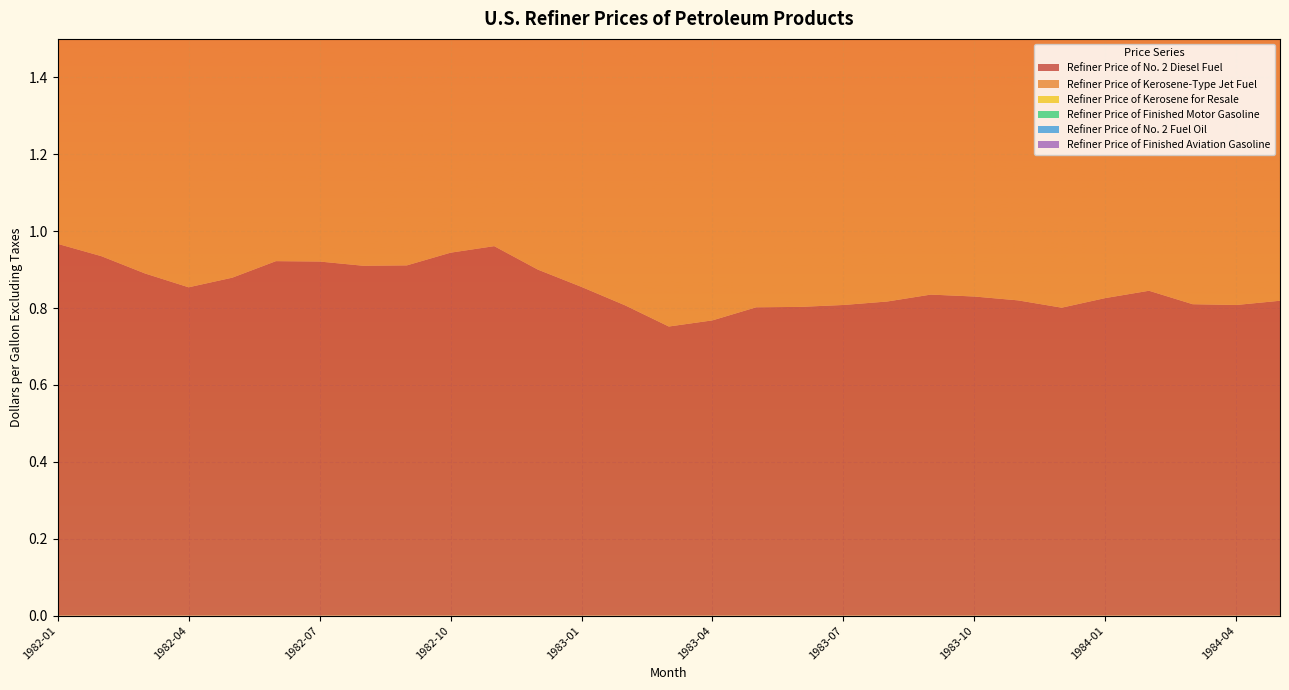

Reading right to left, extract all data points from this chart.

Refiner Price of No. 2 Diesel Fuel: 0.8	0.8	0.8	0.8	0.8	0.8	0.8	0.8	0.8	0.8	0.8	0.8	0.8	0.8	0.8	0.8	0.9	0.9	1.0	0.9	0.9	0.9	0.9	0.9	0.9	0.9	0.9	0.9	1.0
Refiner Price of Kerosene-Type Jet Fuel: 0.8	0.8	0.8	0.9	0.9	0.8	0.8	0.9	0.9	0.9	0.8	0.8	0.8	0.8	0.8	0.9	0.9	0.9	1.0	1.0	0.9	0.9	0.9	0.9	0.9	0.9	1.0	1.0	1.0
Refiner Price of Kerosene for Resale: 0.9	0.9	0.9	1.0	1.0	0.9	0.9	0.9	0.9	0.9	0.9	0.8	0.9	0.8	0.8	0.9	0.9	1.0	1.1	1.1	1.0	1.0	1.0	1.0	1.0	1.0	1.0	1.1	1.1
Refiner Price of Finished Motor Gasoline: 0.9	0.9	0.8	0.8	0.8	0.8	0.9	0.9	0.9	0.9	0.9	0.9	0.9	0.9	0.8	0.9	0.9	0.9	1.0	1.0	1.0	1.0	1.0	1.0	0.9	0.9	0.9	1.0	1.0
Refiner Price of No. 2 Fuel Oil: 0.8	0.8	0.8	0.9	0.9	0.8	0.8	0.8	0.9	0.8	0.8	0.8	0.8	0.8	0.8	0.8	0.9	0.9	1.0	1.0	0.9	0.9	0.9	0.9	0.9	0.8	0.9	0.9	1.0
Refiner Price of Finished Aviation Gasoline: 1.2	1.2	1.2	1.2	1.2	1.2	1.2	1.2	1.1	1.1	1.2	1.1	1.2	1.2	1.2	1.2	1.2	1.3	1.2	1.2	1.2	1.2	1.3	1.2	1.2	1.2	1.2	1.3	1.3